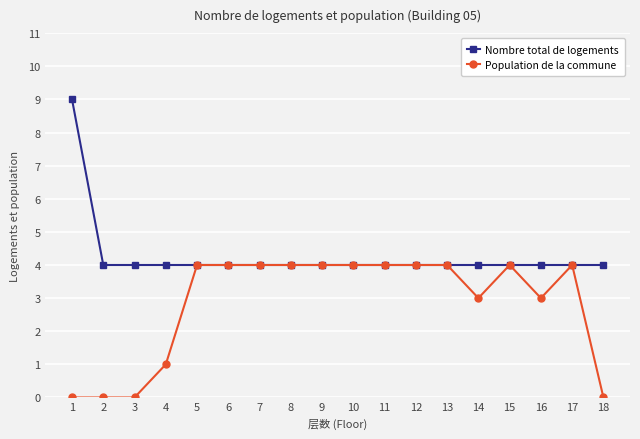

Reading left to right, transcribe all the data shown in this chart.

Nombre total de logements: 1=9	2=4	3=4	4=4	5=4	6=4	7=4	8=4	9=4	10=4	11=4	12=4	13=4	14=4	15=4	16=4	17=4	18=4
Population de la commune: 1=0	2=0	3=0	4=1	5=4	6=4	7=4	8=4	9=4	10=4	11=4	12=4	13=4	14=3	15=4	16=3	17=4	18=0